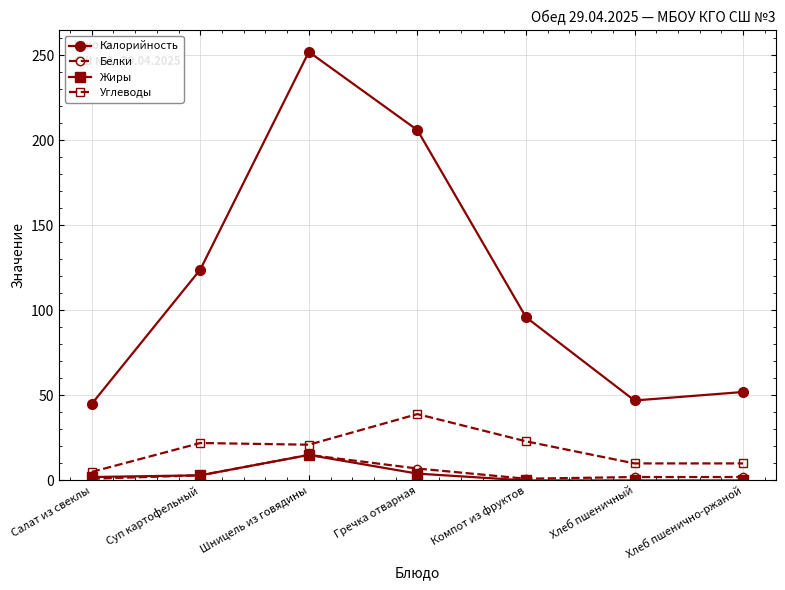

True or false: Белки and Углеводы cross at least once.

False